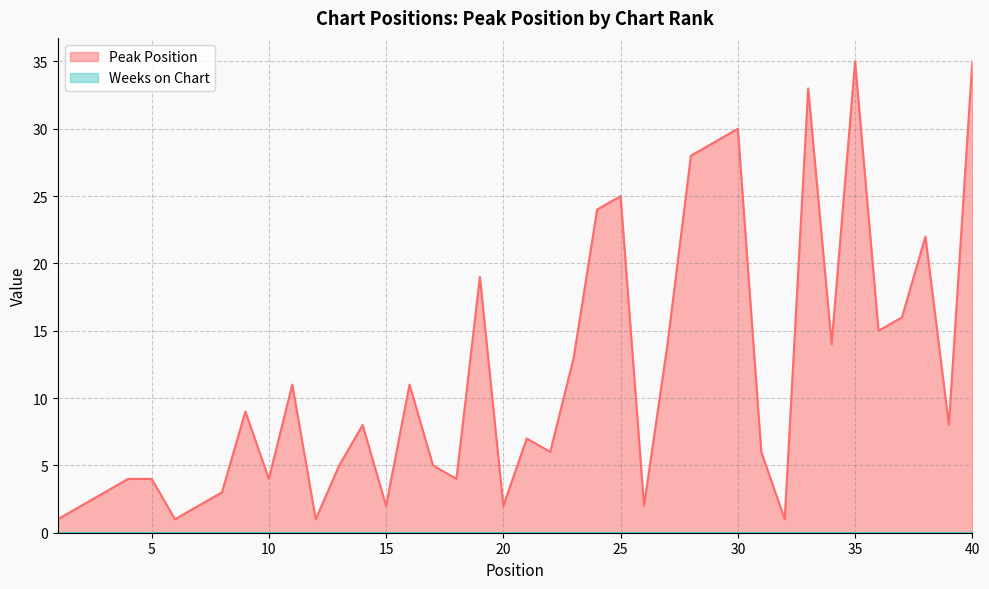

Between 40 and 5, which is larger?

40